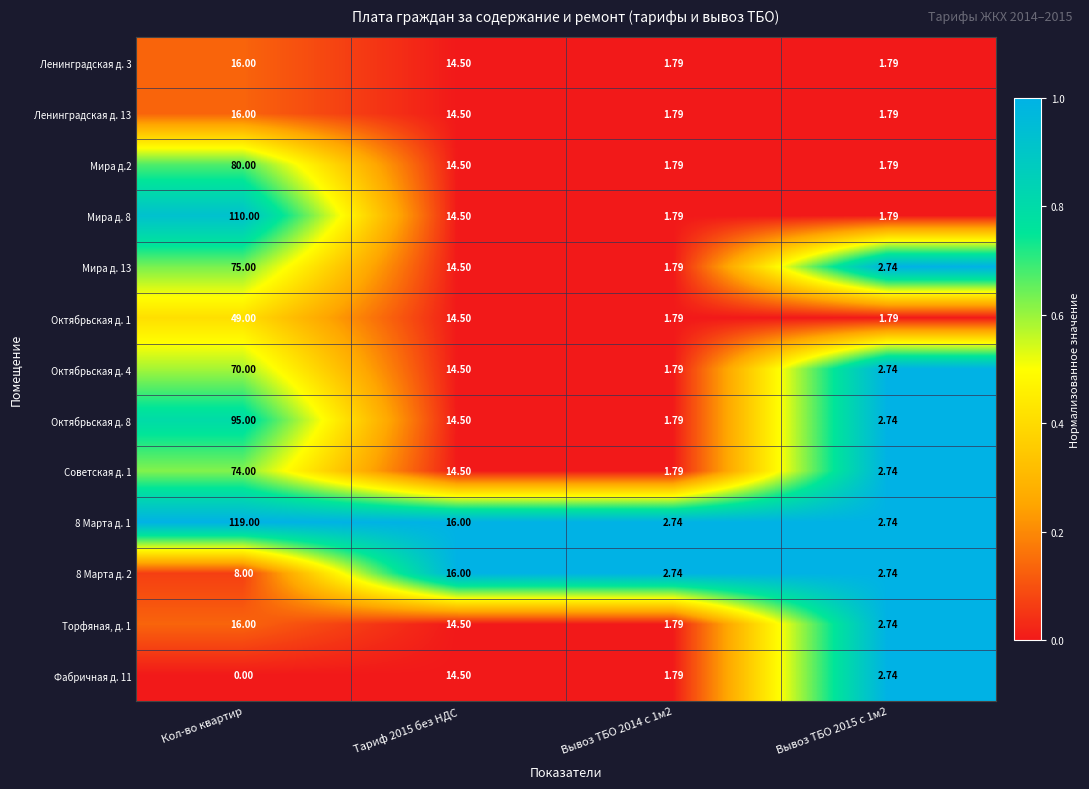

At which label does Октябрьская д. 8 first exceed 14?

Кол-во квартир